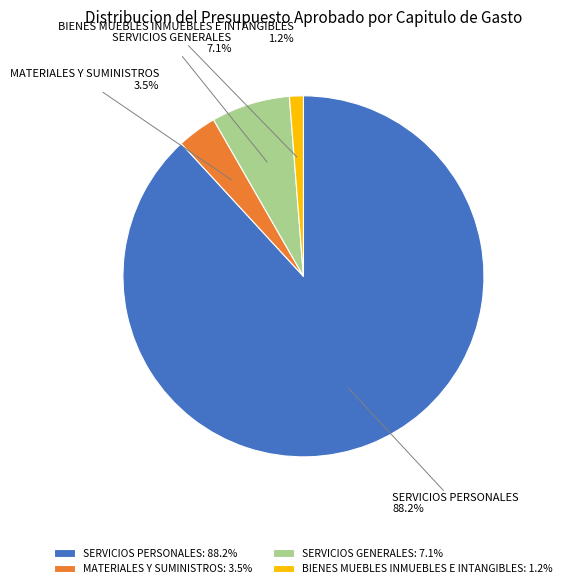

What percentage is NOT represented by BIENES MUEBLES INMUEBLES E INTANGIBLES?

98.8%